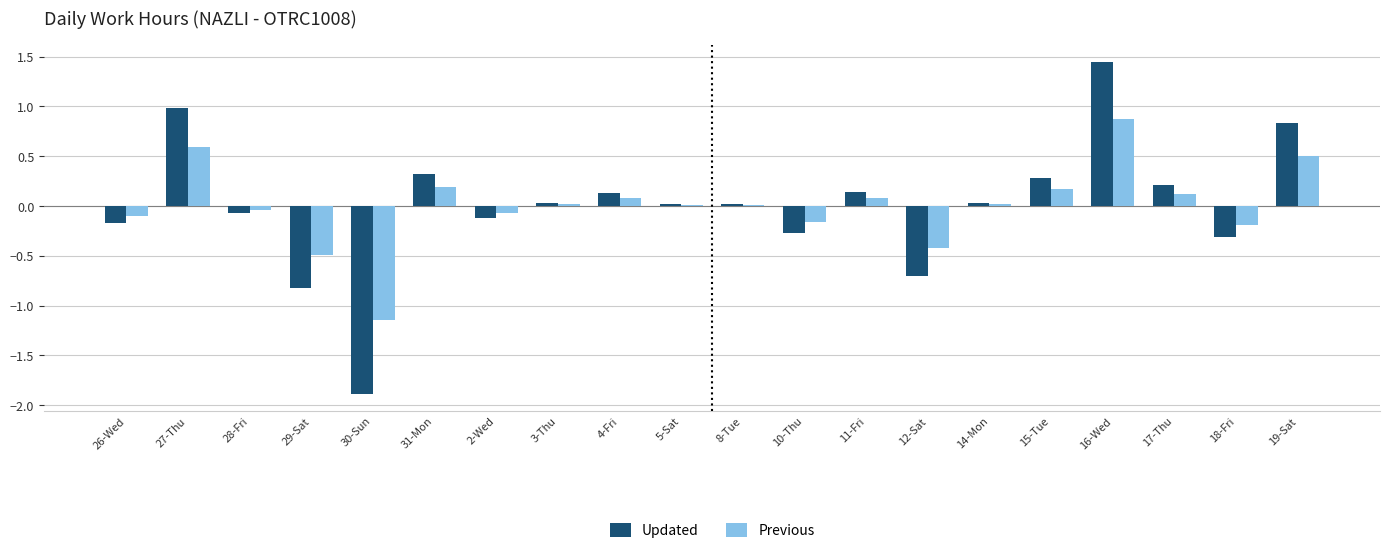

Is the value of Previous at 12-Sat greater than the value of Updated at 28-Fri?

No